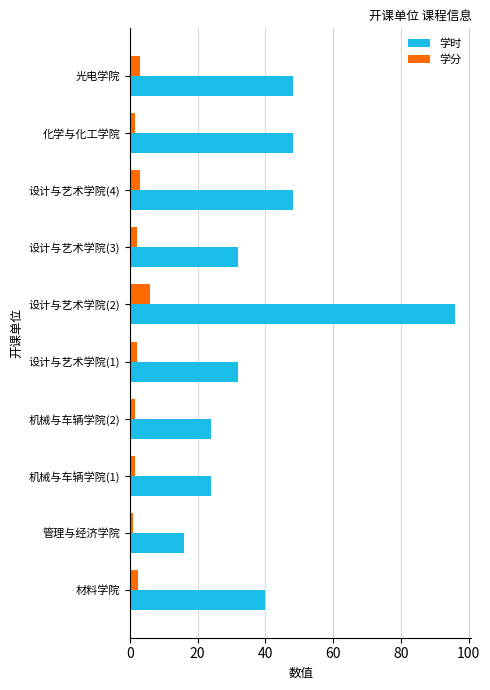

What is the spread (max minus min) of values at 设计与艺术学院(2)?

90.0